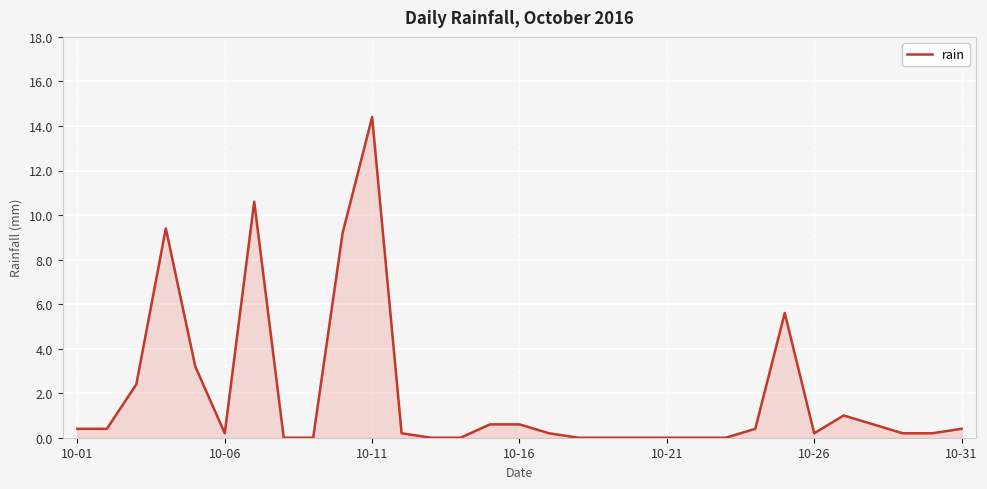

Does the chart have visible grid lines?

Yes